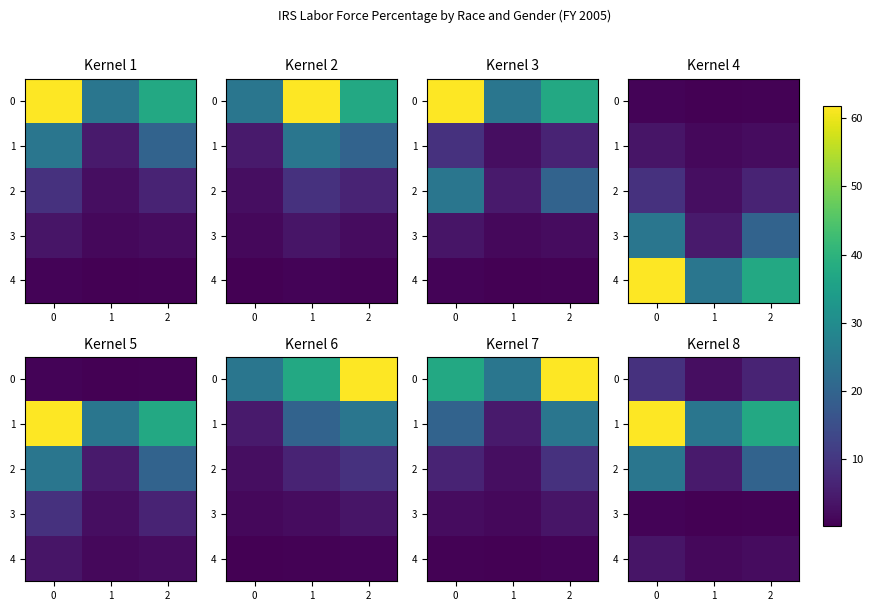

What is the sum of the row_1 values at 0 and 2?

99.2